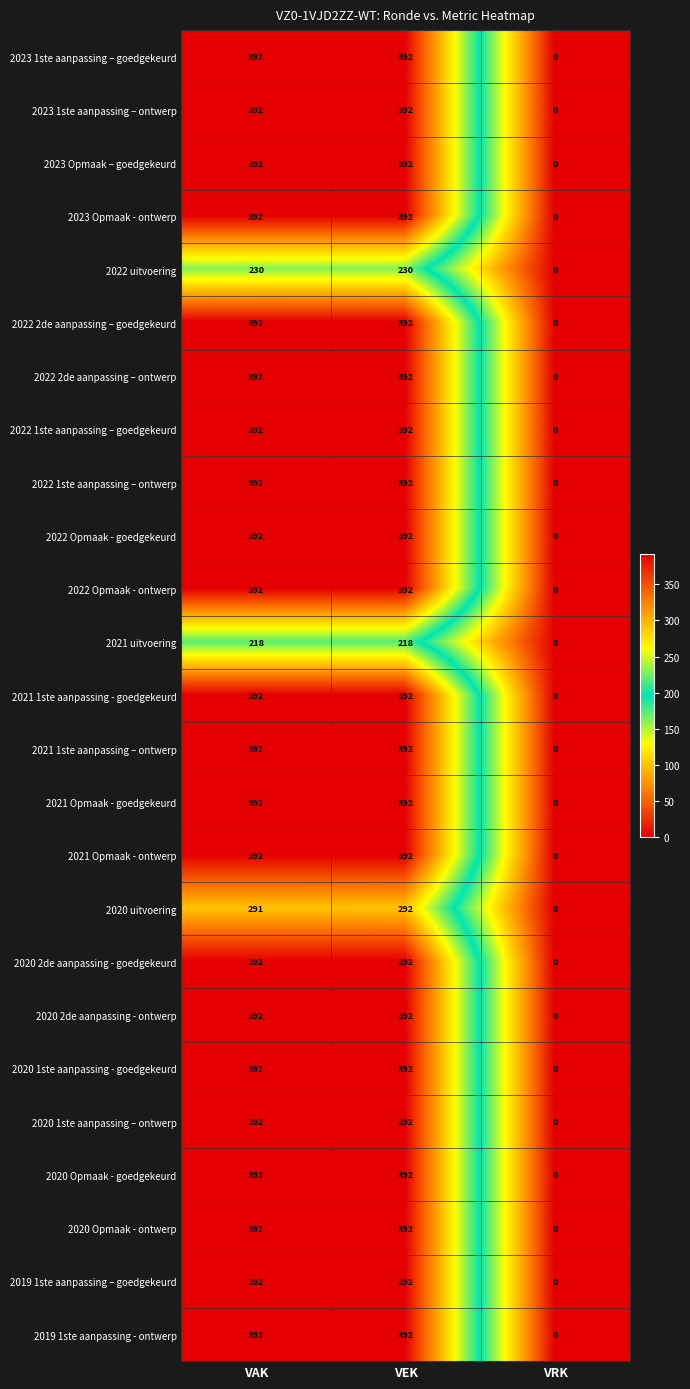

What is the sum of the 2023 1ste aanpassing – ontwerp values at VRK and VEK?

392